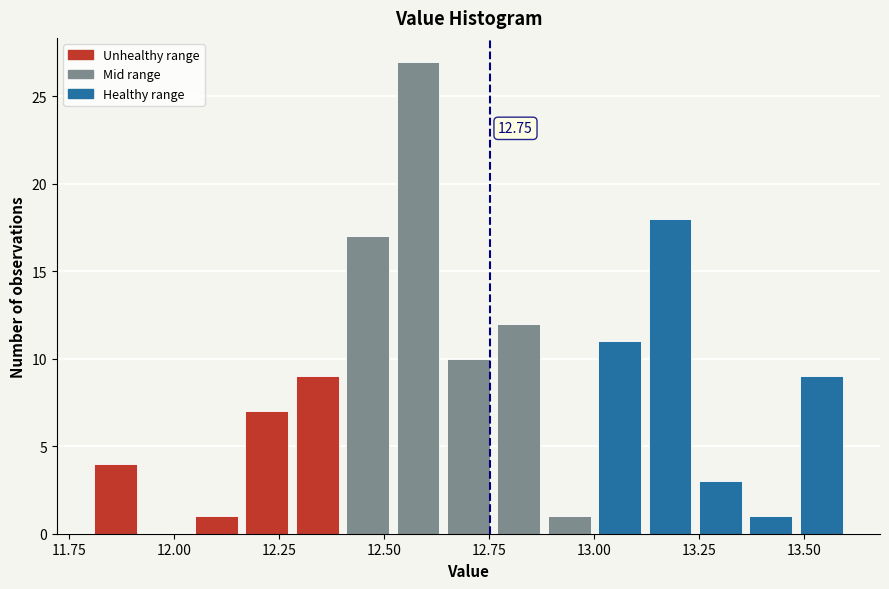

Around what value on the x-axis is the tallest bar? Give the approximate position of its centre, as read against the axis.

12.60